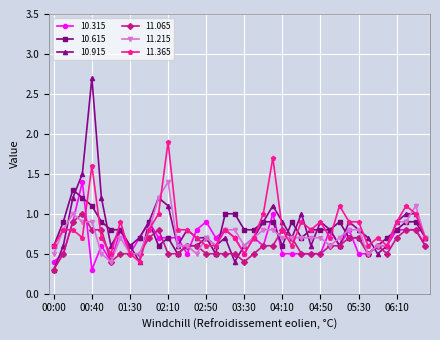

Which series has the largest range (max minus min)?

10.915